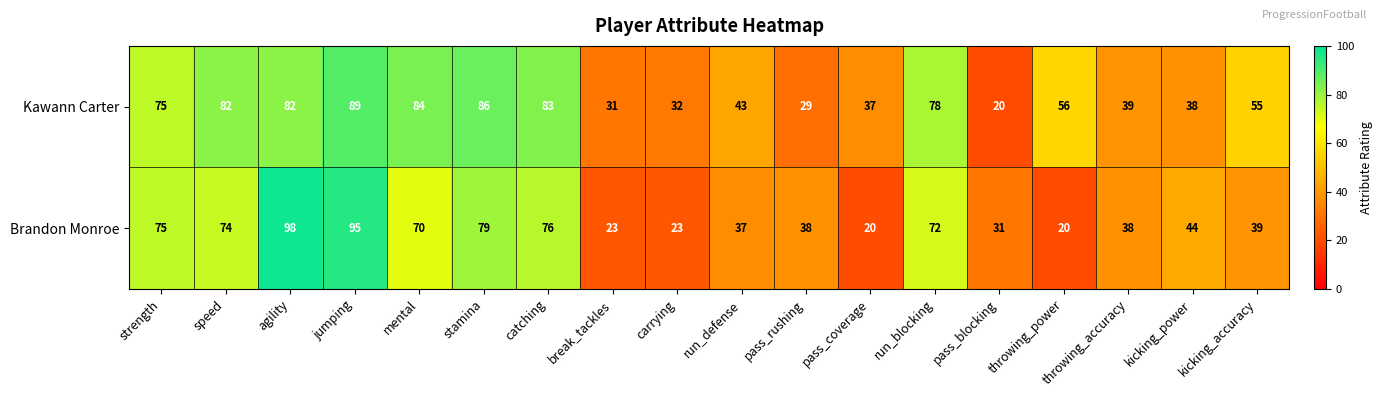

At throwing_power, list the series in order from largest to smallest.

Kawann Carter, Brandon Monroe